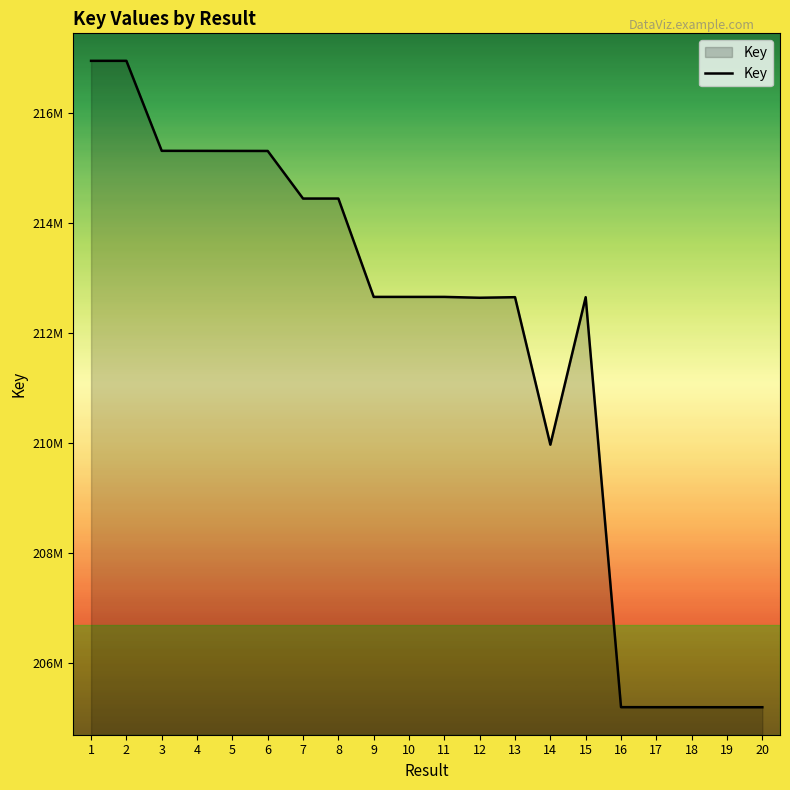

Approximately how many times larger is the value at 15 compared to 6?

1.0